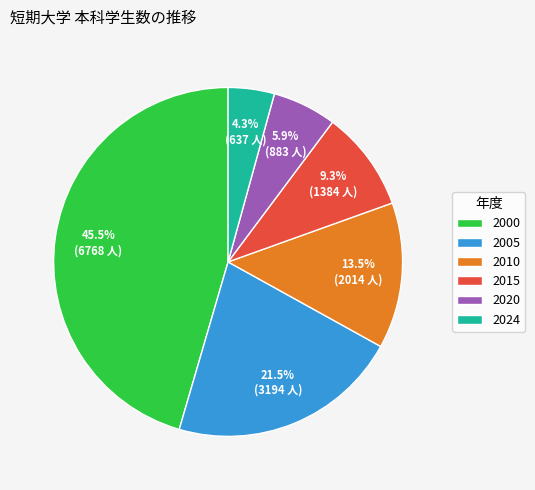

Is there a majority slice in this chart?

No